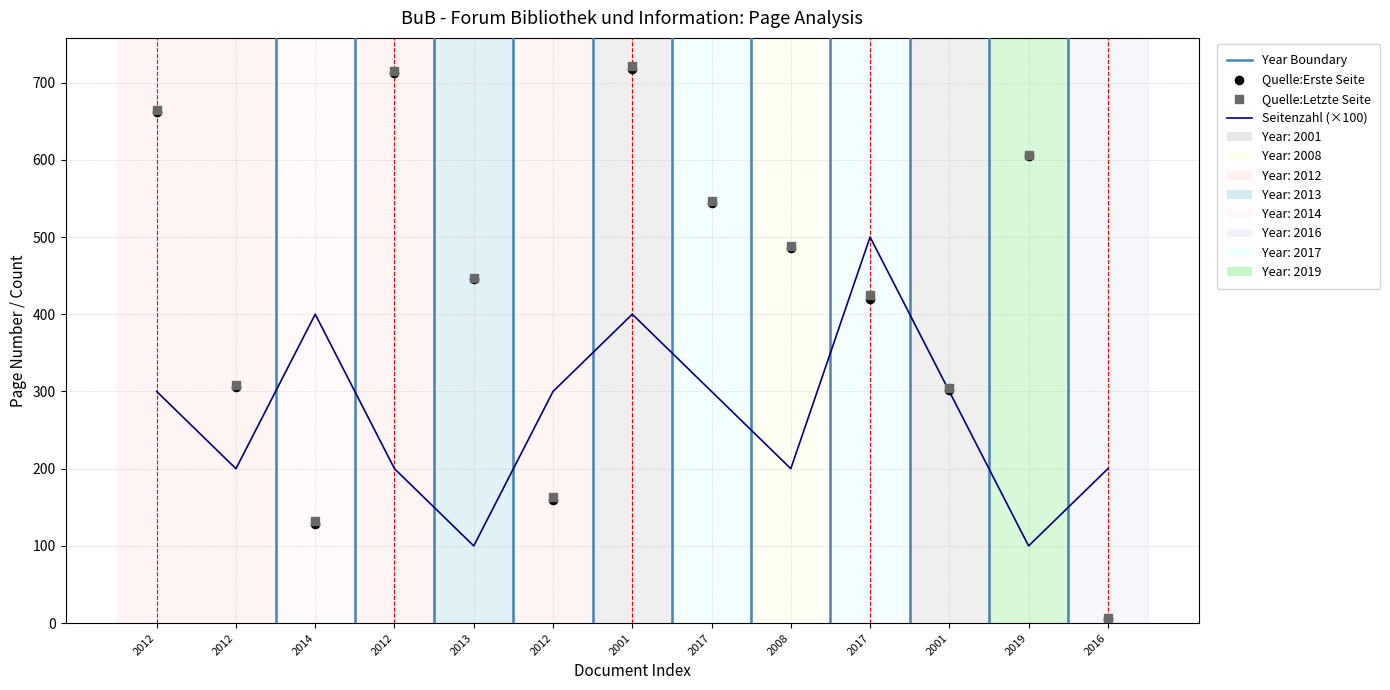

What is the total value across all series at 2016?

212